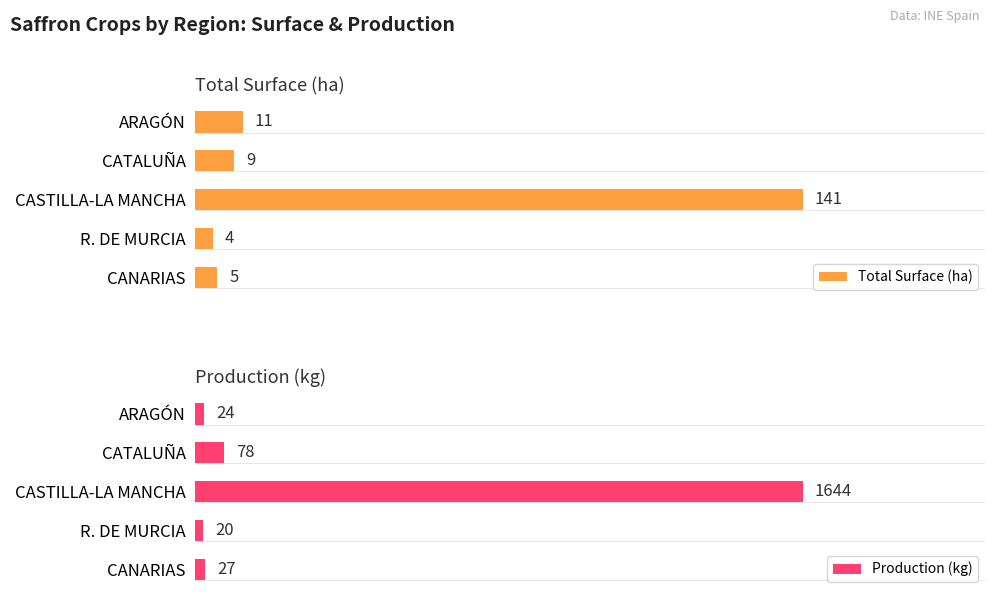

List the labels in order of Production (kg) value, smallest first.

R. DE MURCIA, ARAGÓN, CANARIAS, CATALUÑA, CASTILLA-LA MANCHA